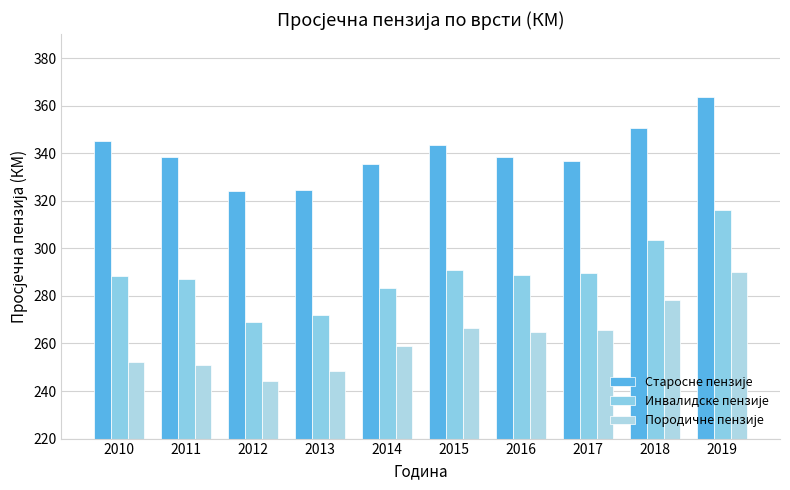

Count the number of categories in the chart.

10